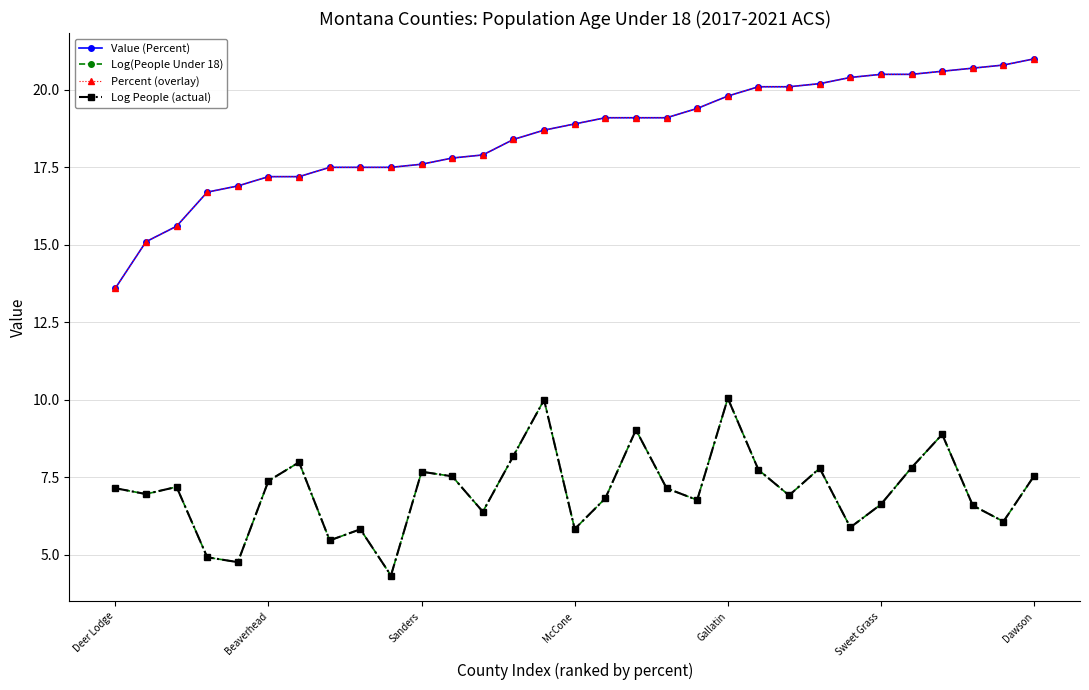

True or false: Log(People Under 18) and Percent (overlay) cross at least once.

False